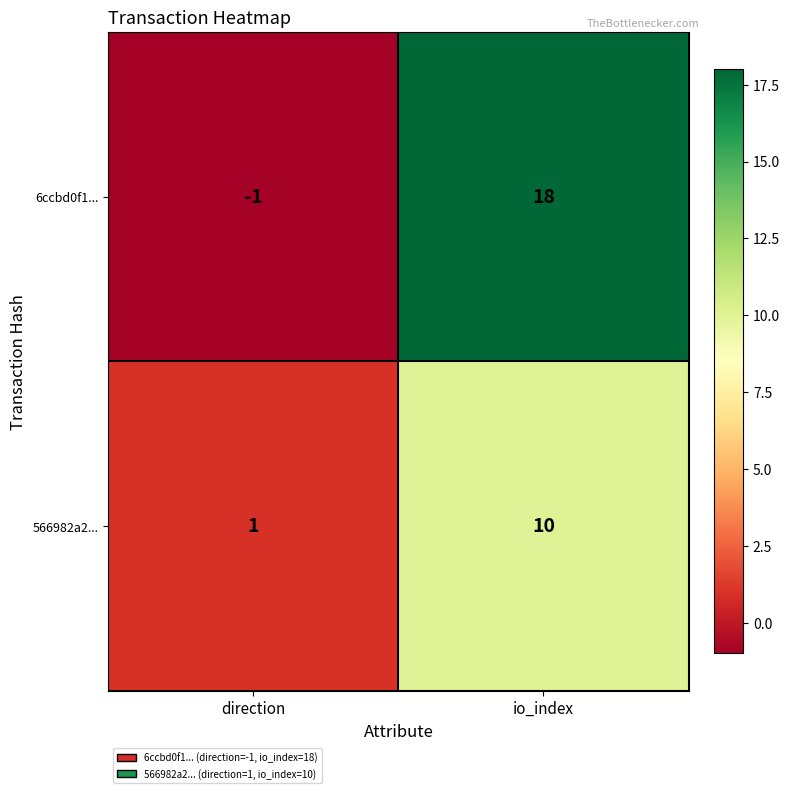

Which label corresponds to the largest value in the chart?

io_index